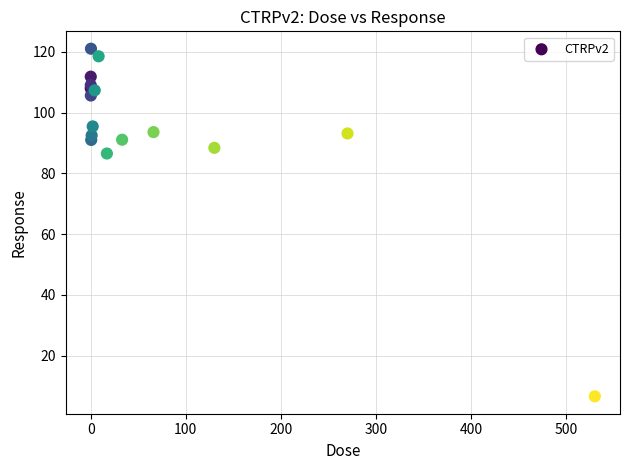

What Y value in the scatter plot is closest to 63?

86.5